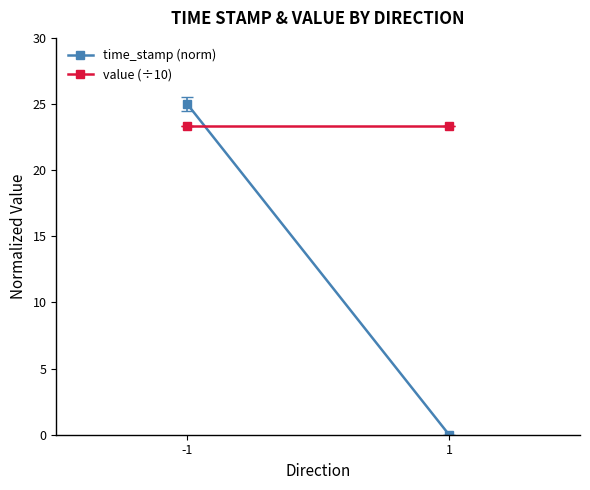

At which label is time_stamp (norm) closest to 12?

1